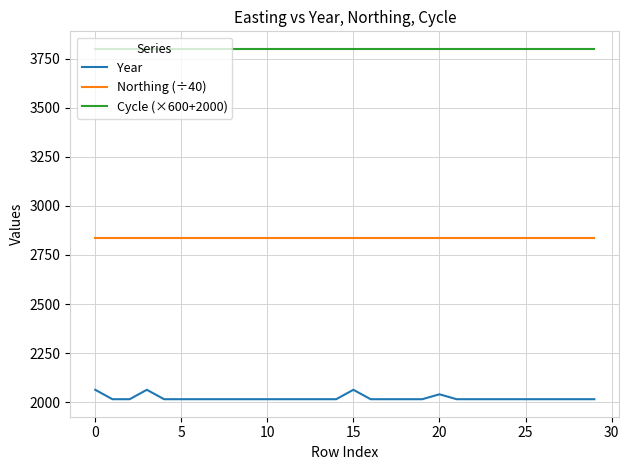

True or false: Cycle (×600+2000) and Northing (÷40) intersect in this chart.

False